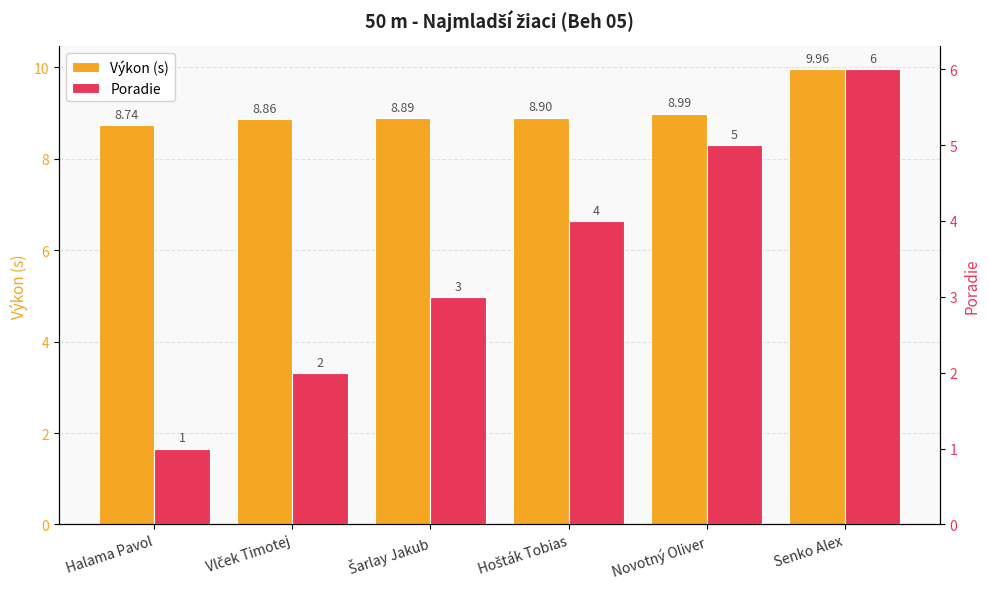

Reading right to left, extract all data points from this chart.

Výkon (s): 10.0	9.0	8.9	8.9	8.9	8.7
Poradie: 6.0	5.0	4.0	3.0	2.0	1.0